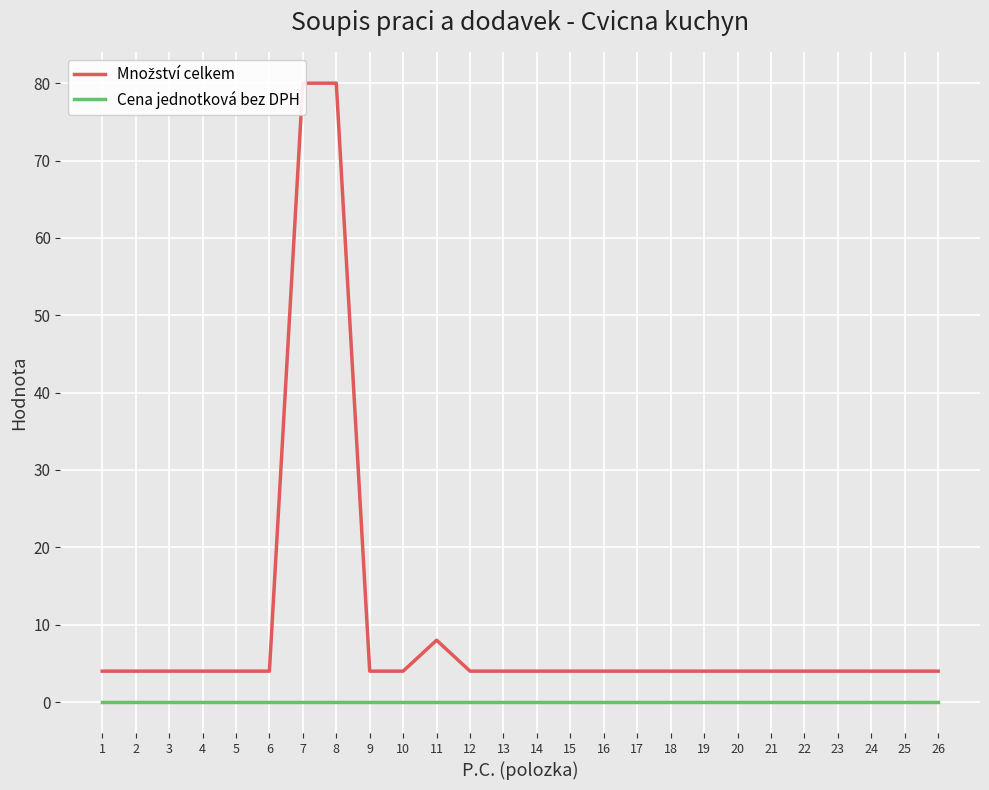

True or false: Množství celkem and Cena jednotková bez DPH cross at least once.

False